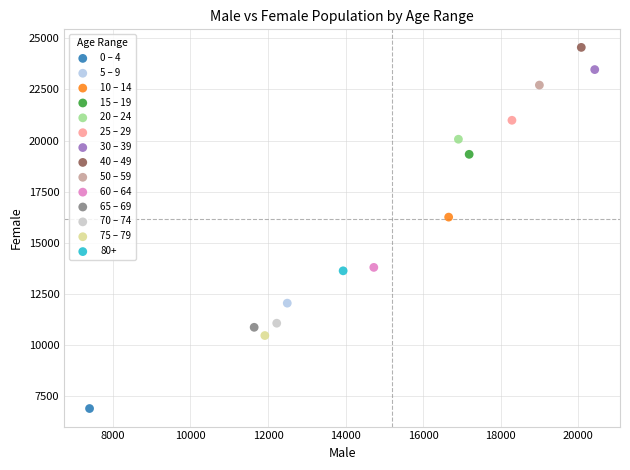

What are all the series names shown in the legend?

0 – 4, 5 – 9, 10 – 14, 15 – 19, 20 – 24, 25 – 29, 30 – 39, 40 – 49, 50 – 59, 60 – 64, 65 – 69, 70 – 74, 75 – 79, 80+